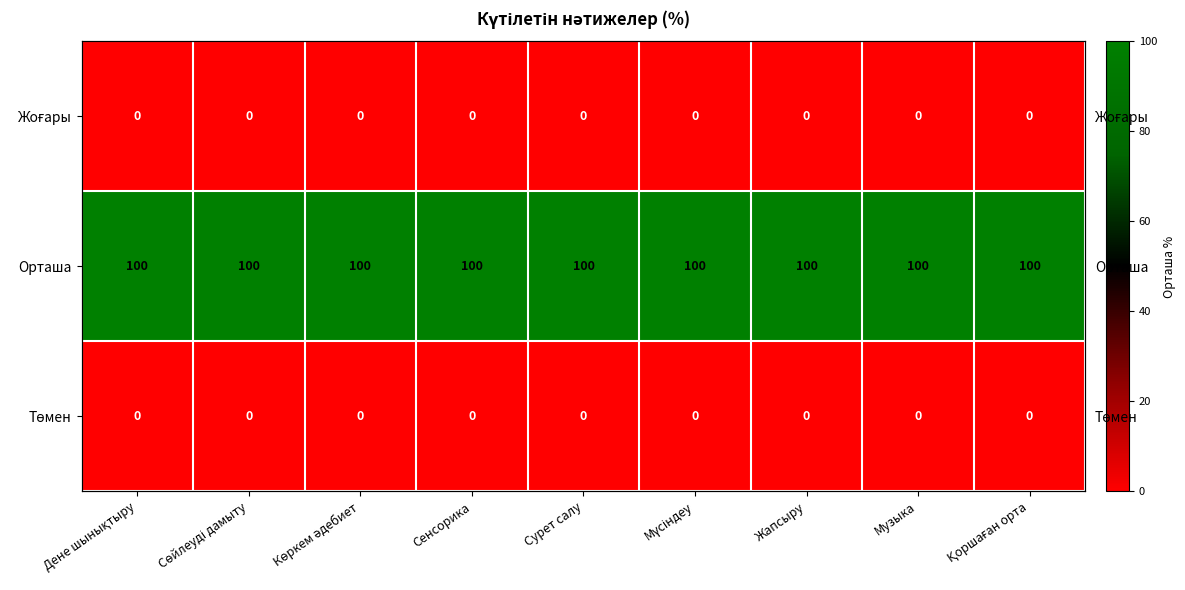

The Жоғары series shows 0 at Жапсыру. True or false?

True